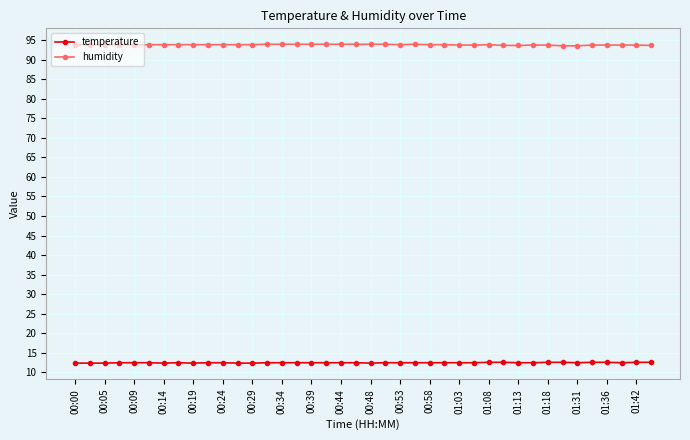

What is the value of the humidity point at the 28th from the left?

93.7